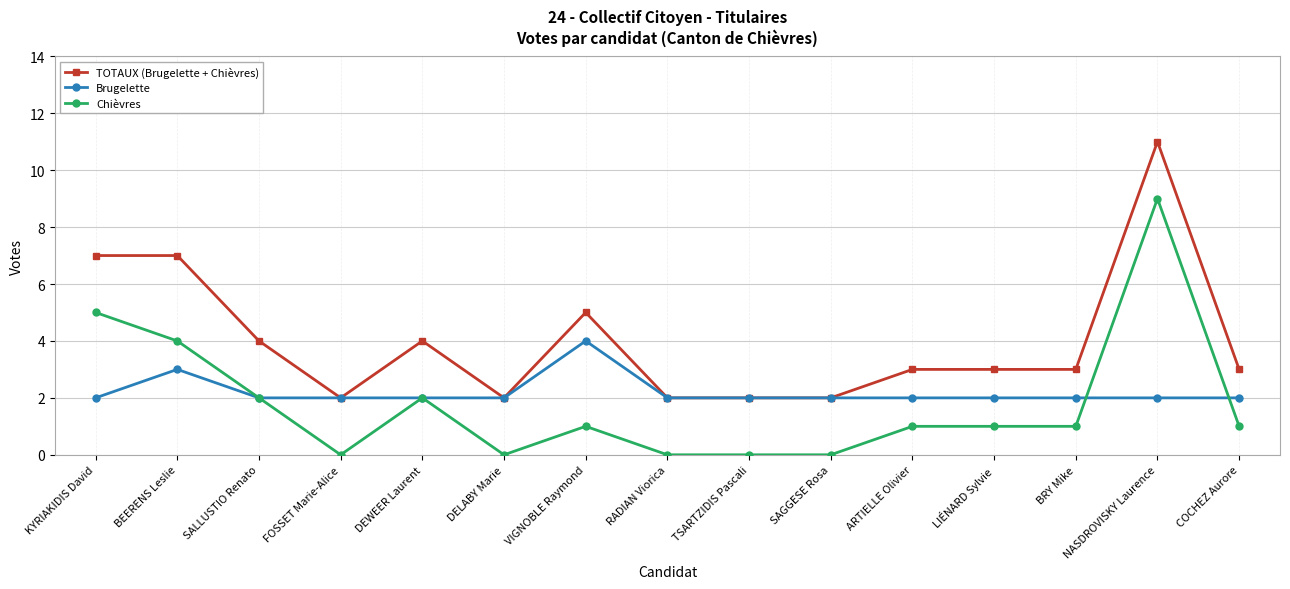

Is this an area chart (filled region under the line)?

No